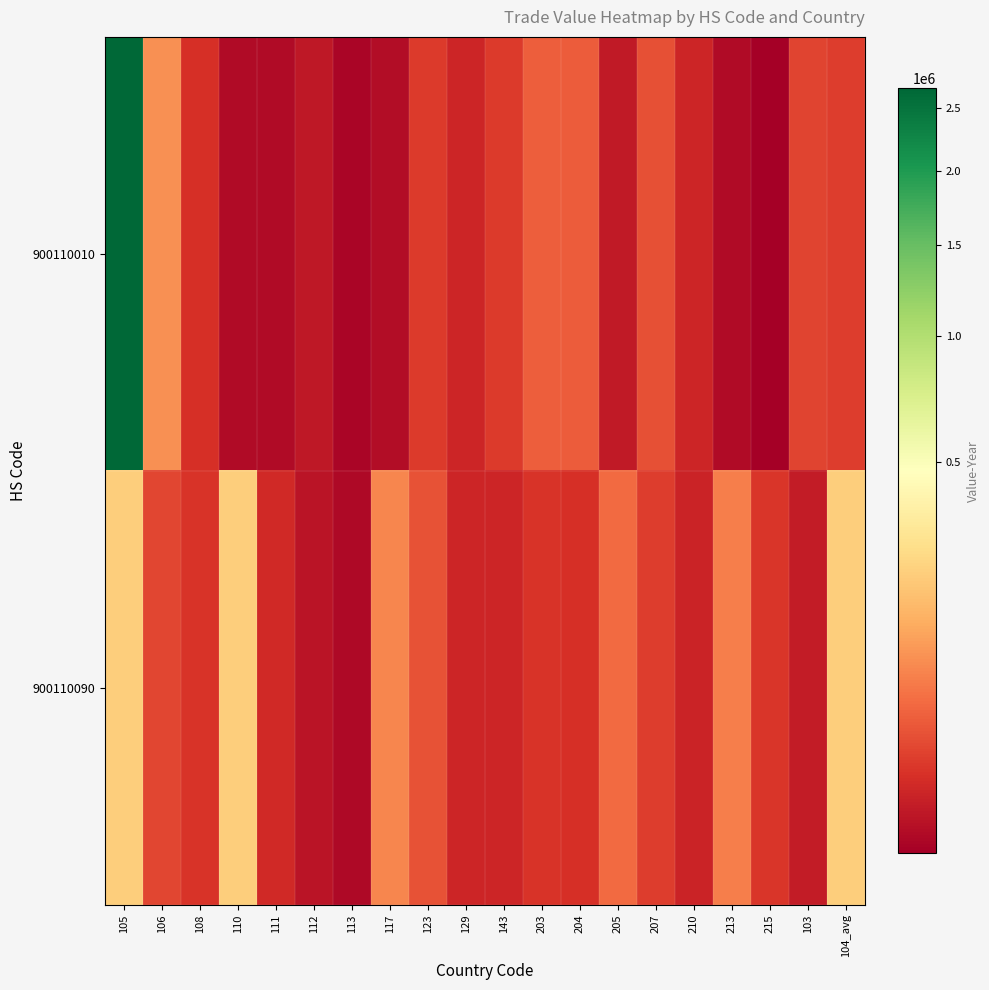

Reading left to right, list all the values displayed in this chart.

900110010: 105=2663291	106=88967	108=8331	110=582	111=531	112=1914	113=345	117=626	123=13579	129=4899	143=13624	203=36628	204=34761	205=2316	207=25134	210=4951	213=555	215=276	103=17615	104_avg=14353
900110090: 105=215947	106=19501	108=10710	110=216961	111=6501	112=1411	113=418	117=76445	123=26300	129=5316	143=4962	203=10762	204=8514	205=45985	207=14721	210=4725	213=66308	215=10957	103=2827	104_avg=215947